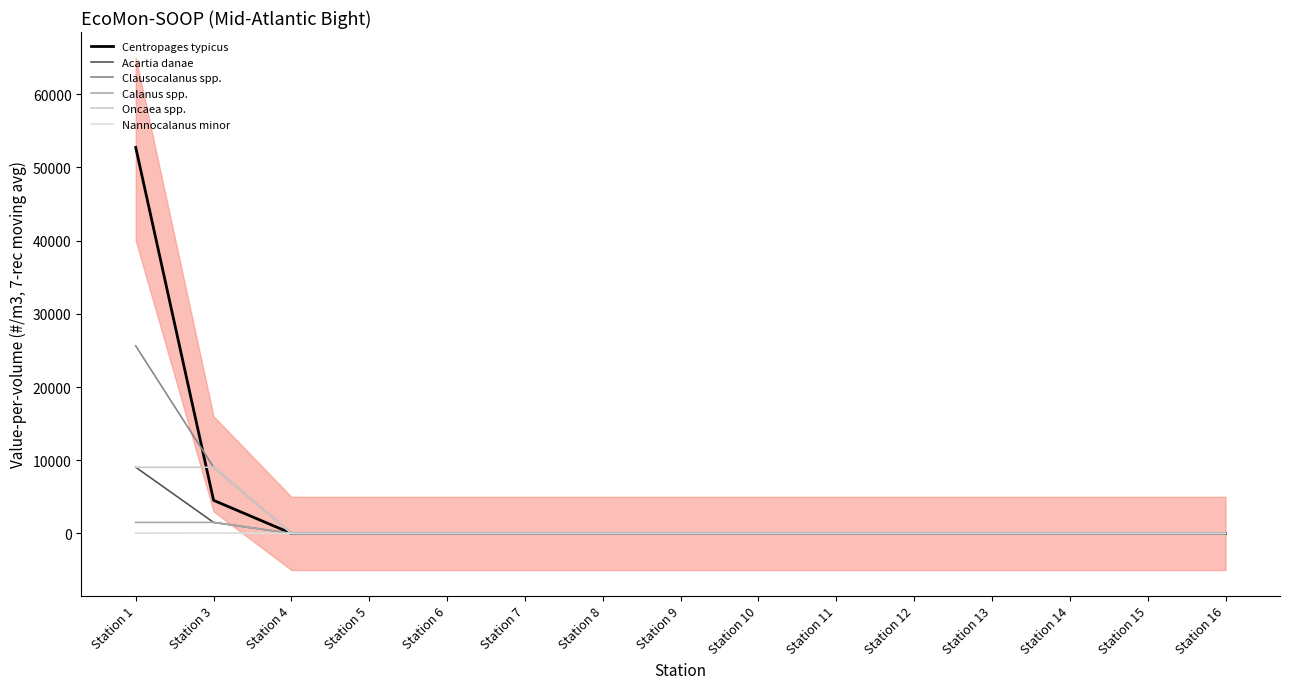

The Clausocalanus spp. series shows 0.0 at Station 14. True or false?

True